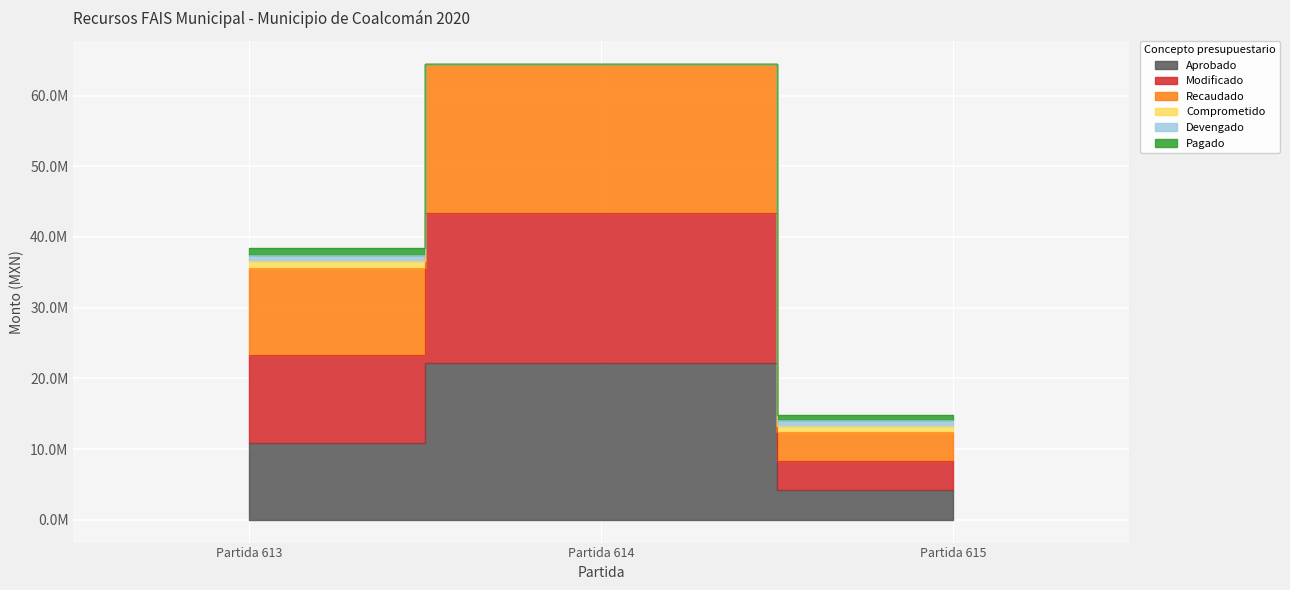

The Aprobado series shows 10854788.0 at Partida 613. True or false?

True